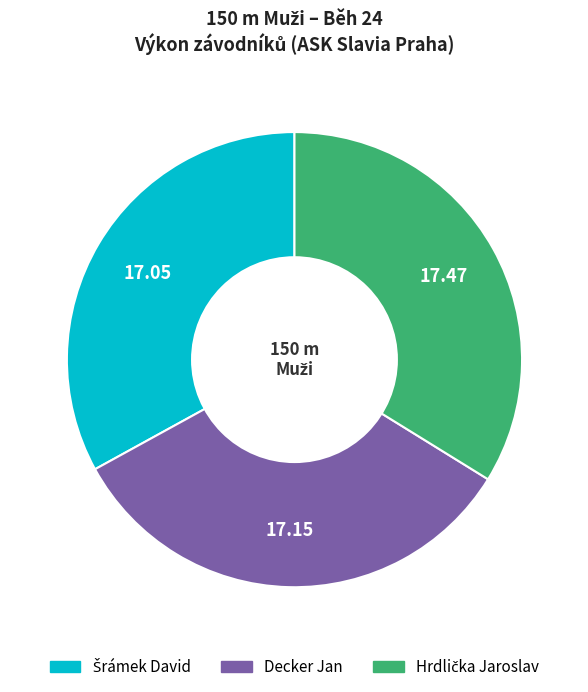

Is there a majority slice in this chart?

No